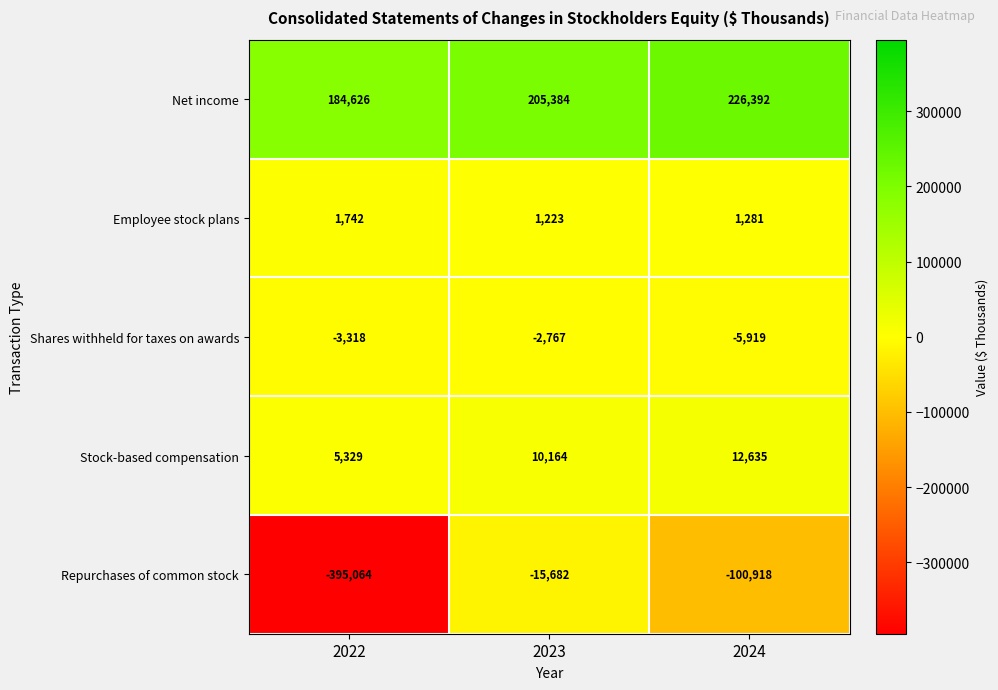

How many distinct data groups are displayed?

5